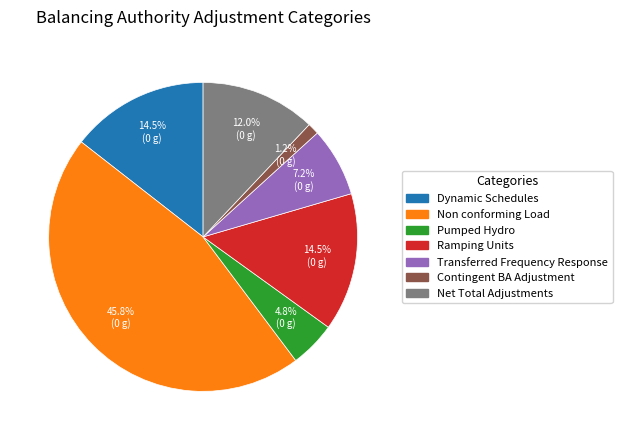

Is there any slice that represents more than half of the pie?

No